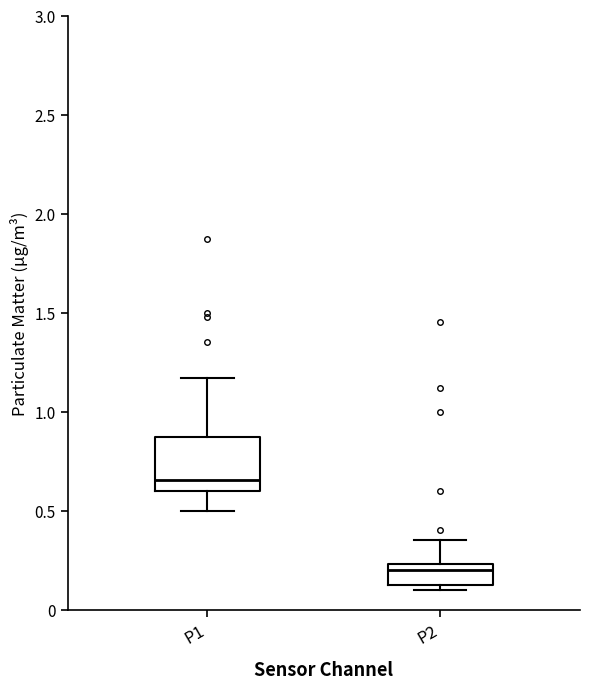

Which box has the highest median line?

P1